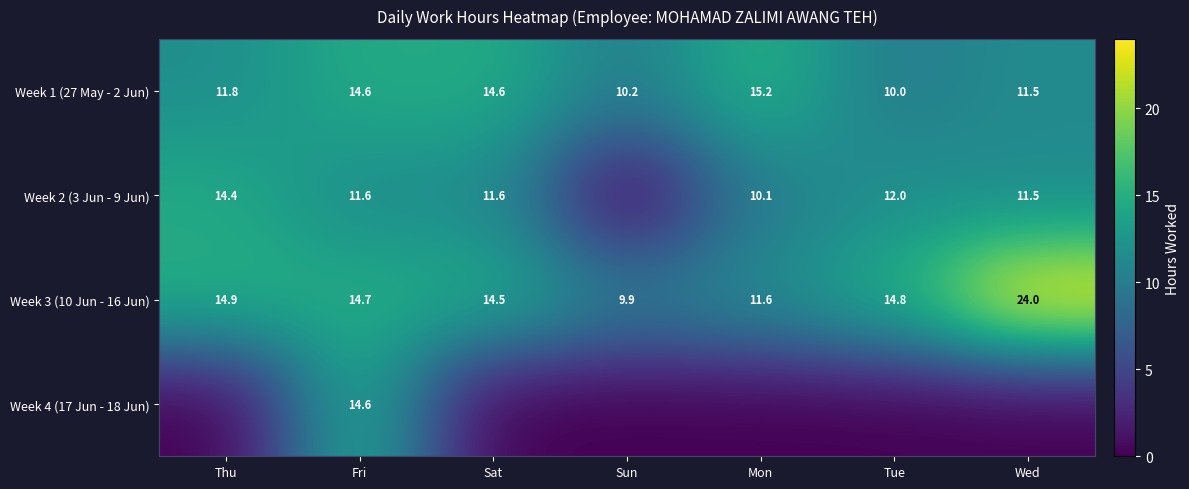

Where does the Week 1 (27 May - 2 Jun) series first go above 11?

Thu